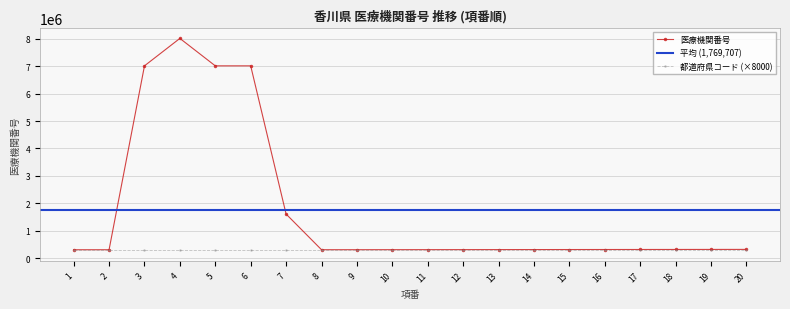

What is the change in value from 9 to 11?

+2000